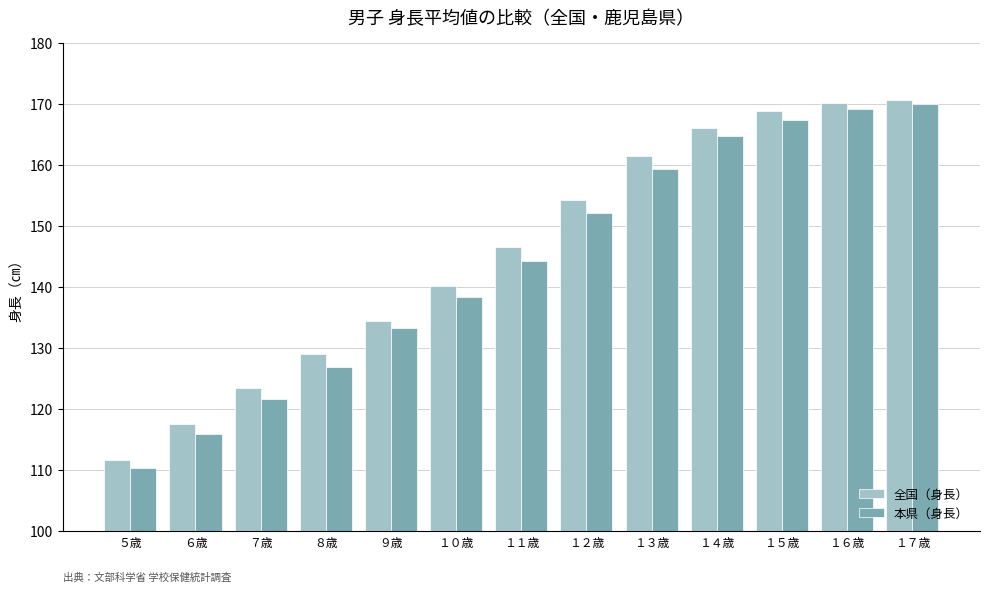

Which category has the highest value in the 本県（身長） series?

１７歳